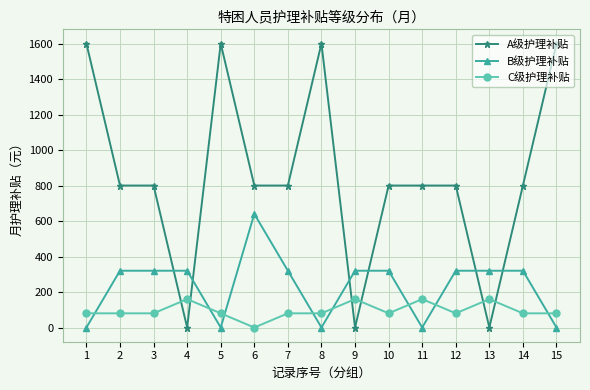

How many distinct data groups are displayed?

3